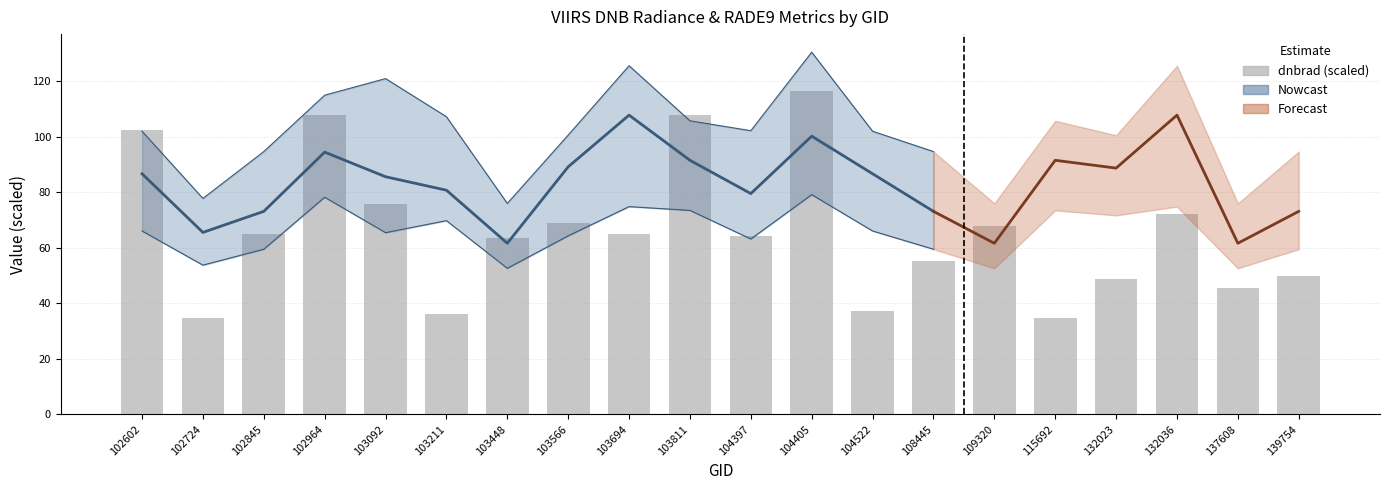

What is the sum of the values at 103694 and 102602?

167.4